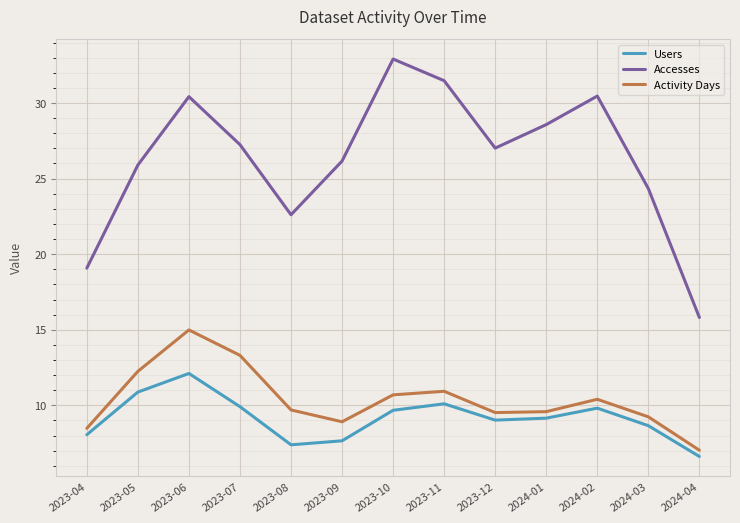

At which label does Activity Days reach its peak?

2023-06